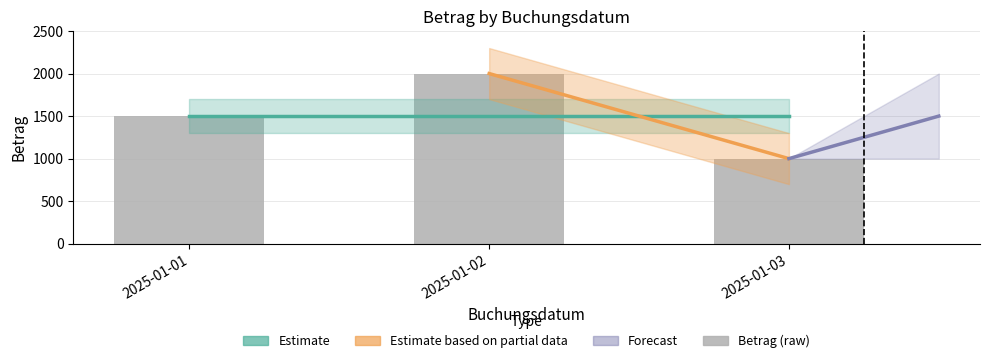

At which category does the chart reach its peak across all series?

2025-01-02